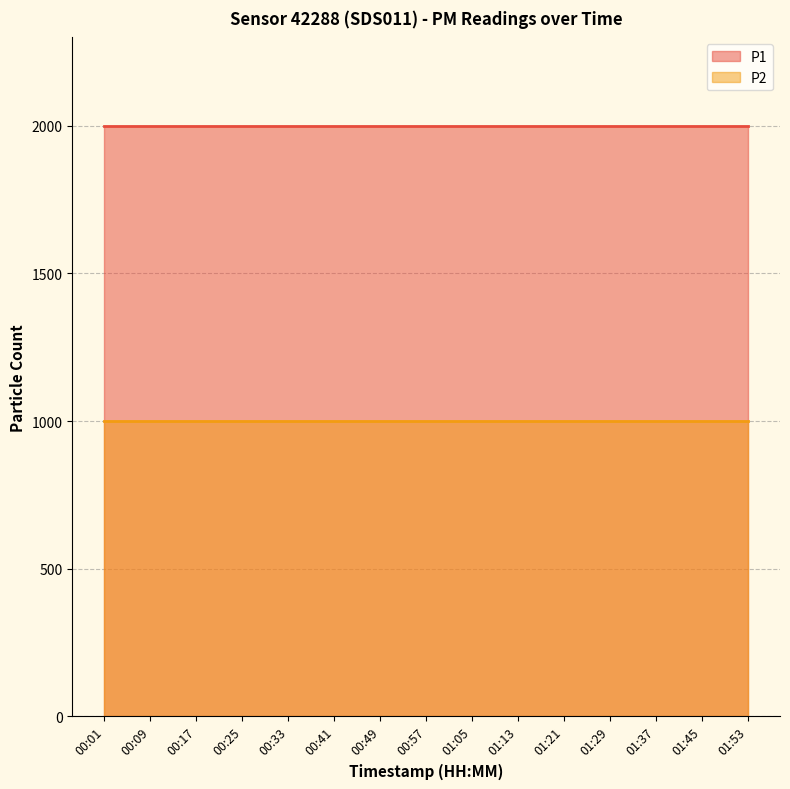

What is the label of the 15th point from the right?

00:01